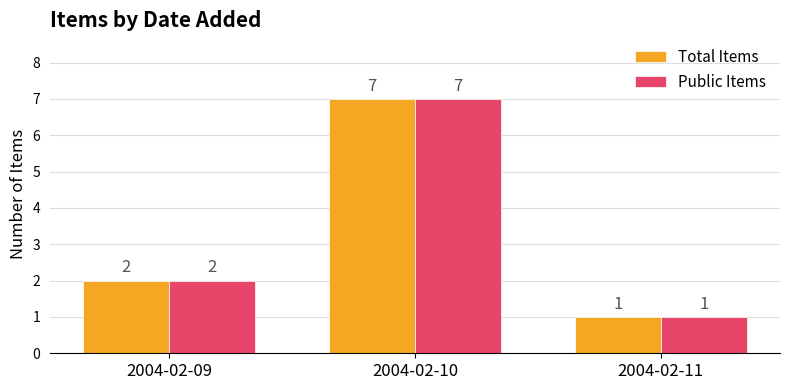

What is the sum of the Total Items values at 2004-02-10 and 2004-02-11?

8